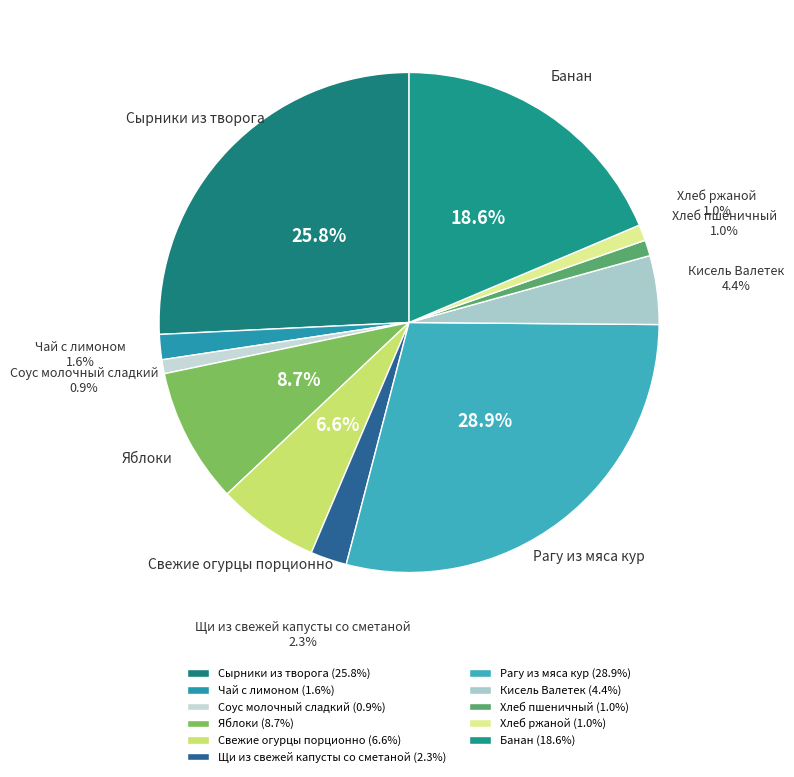

Is there any slice that represents more than half of the pie?

No